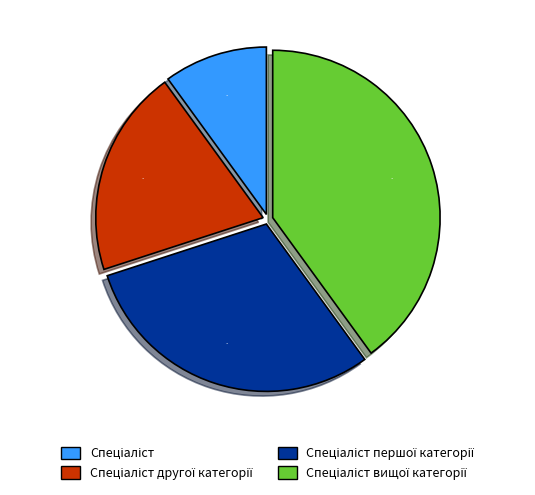

To the nearest percent, what is the average slice percentage?

25%